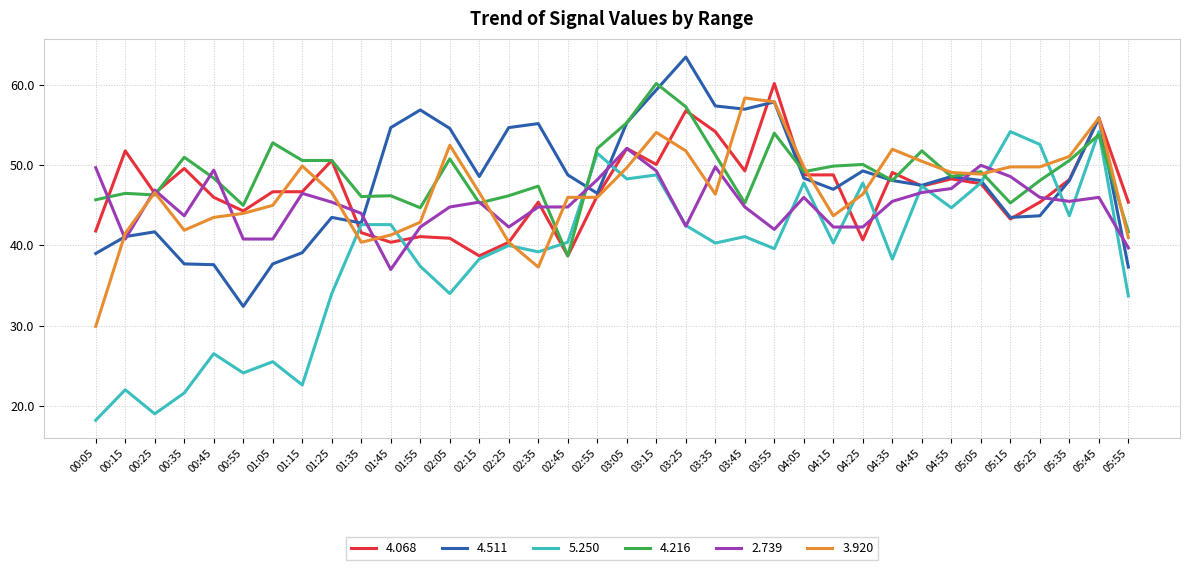

What is the total value across all series at 05:25?

285.6